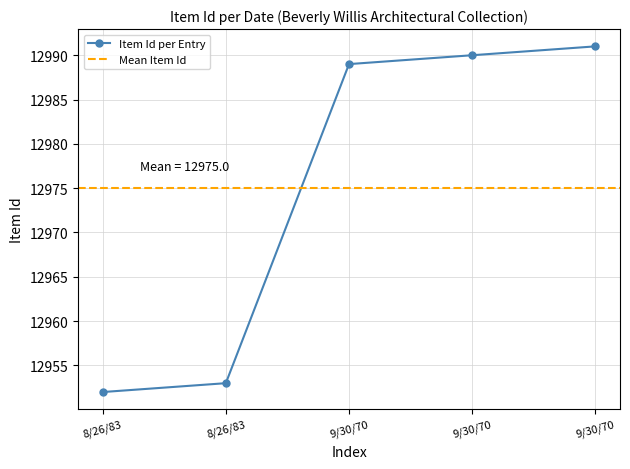

List the labels in order of value, smallest first.

8/26/83, 8/26/83, 9/30/70, 9/30/70, 9/30/70